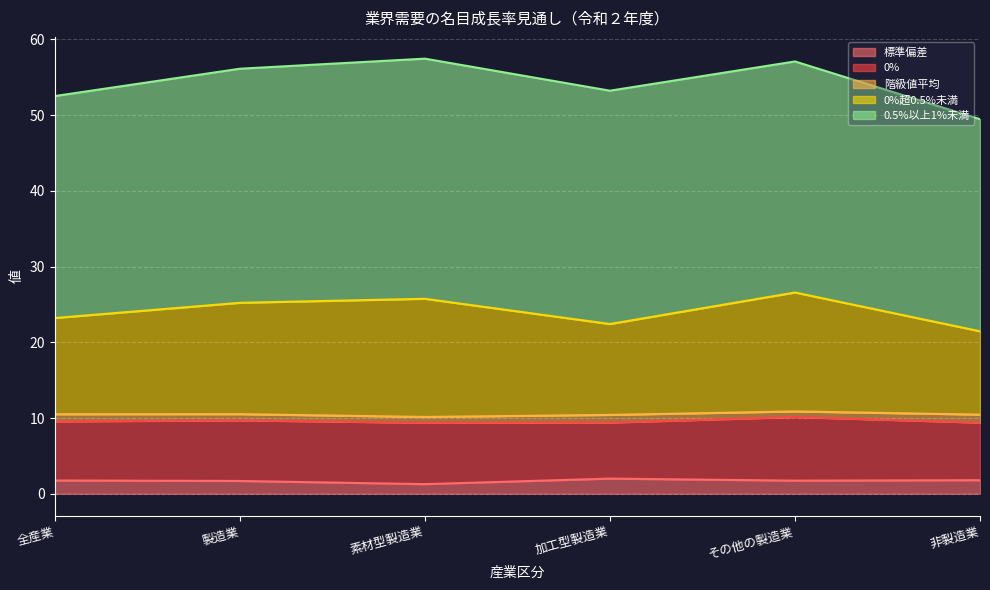

At which label does 0%超0.5%未満 reach its minimum?

非製造業